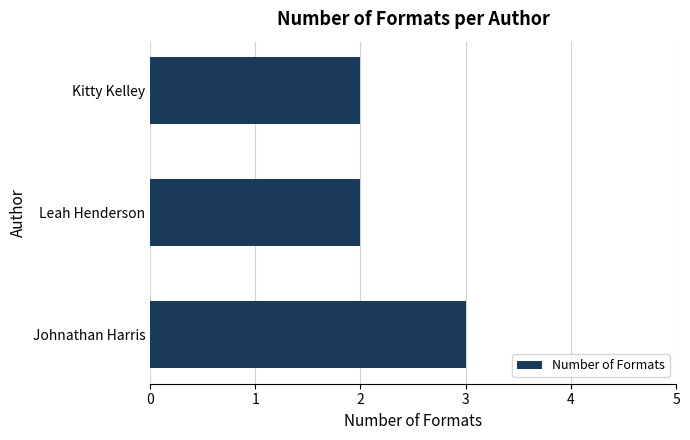

Reading top to bottom, list all the values displayed in this chart.

2	2	3